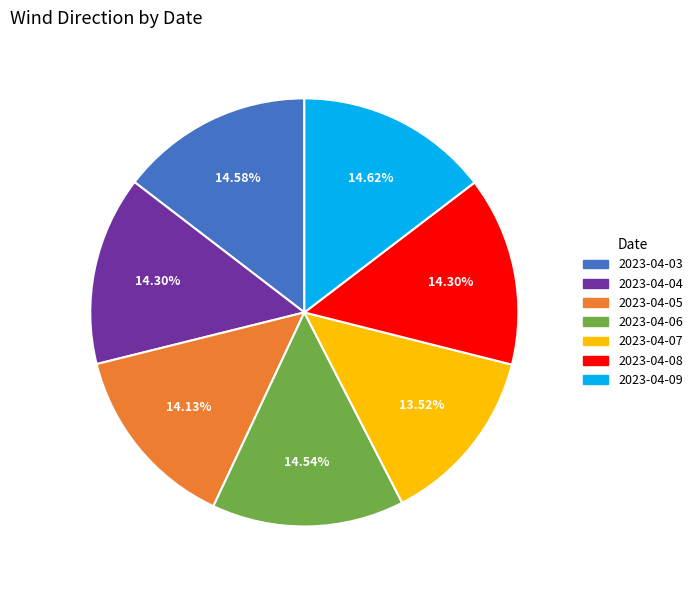

Is the sum of 2023-04-05 and 2023-04-03 greater than half?

No